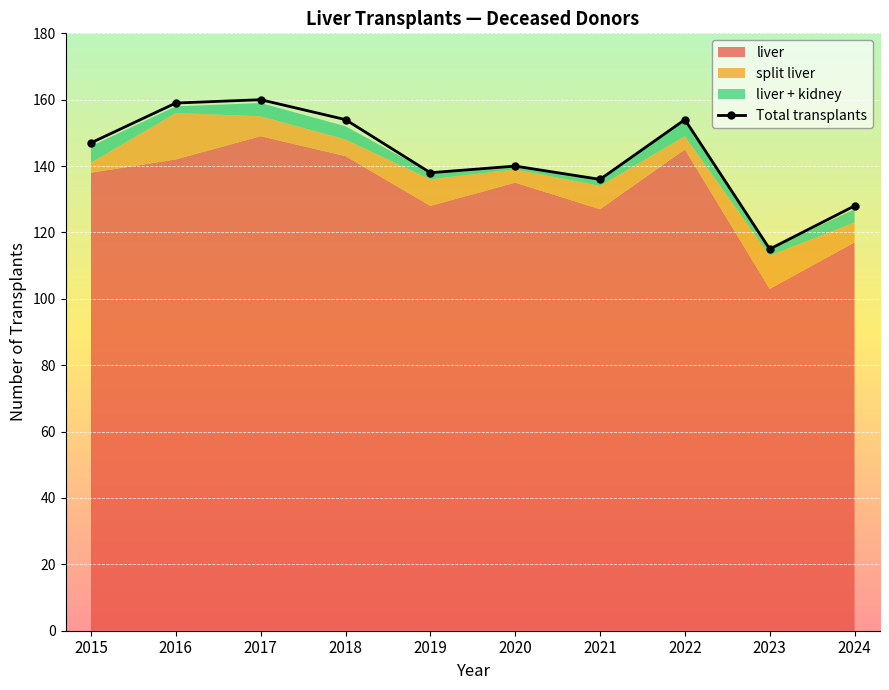

Reading left to right, transcribe all the data shown in this chart.

147	159	160	154	138	140	136	154	115	128